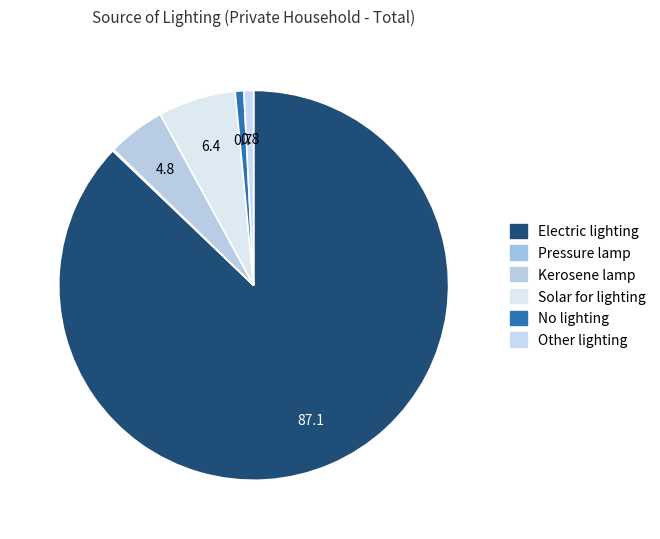

Is there a majority slice in this chart?

Yes